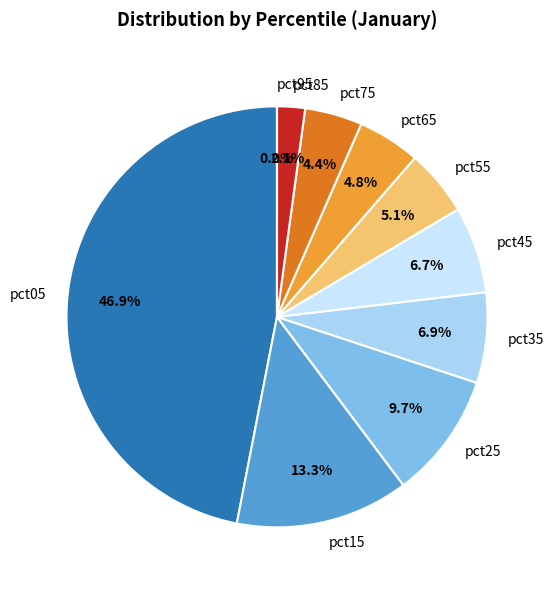

Combined, what portion of the pie is pct55 and pct35?

12.0%